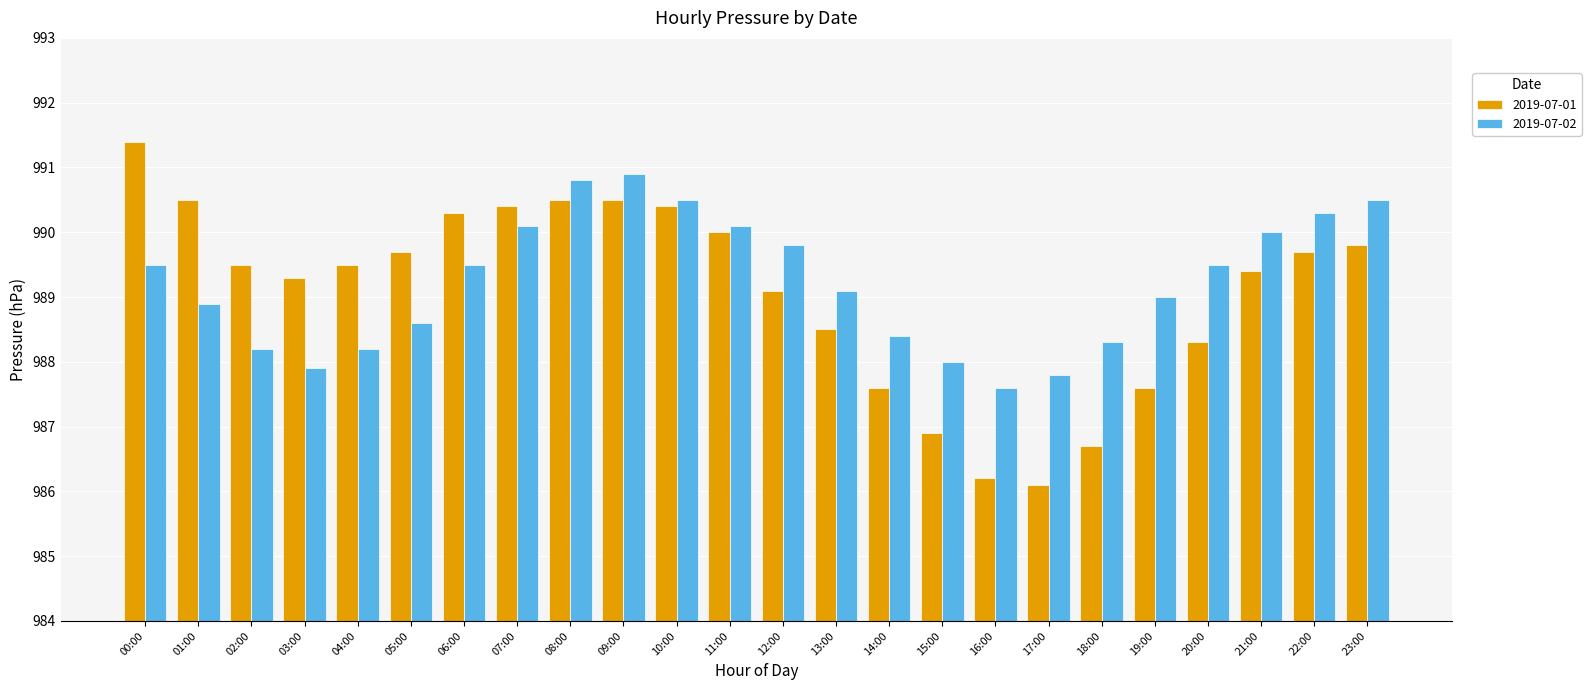

How many distinct data groups are displayed?

2